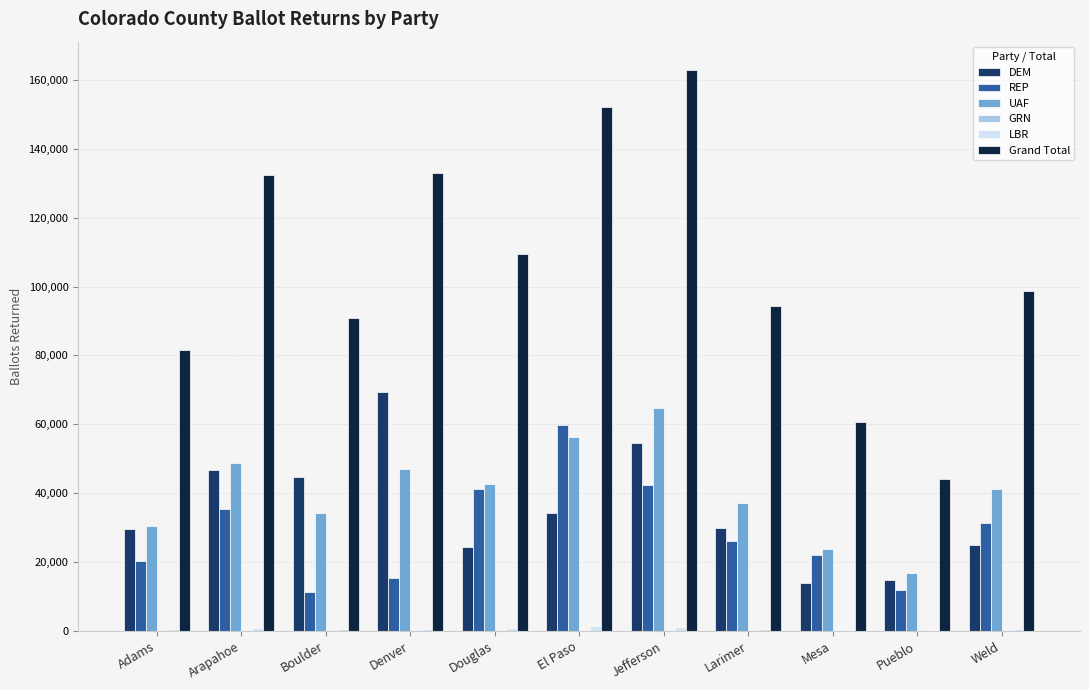

Does the chart contain stacked bars?

No